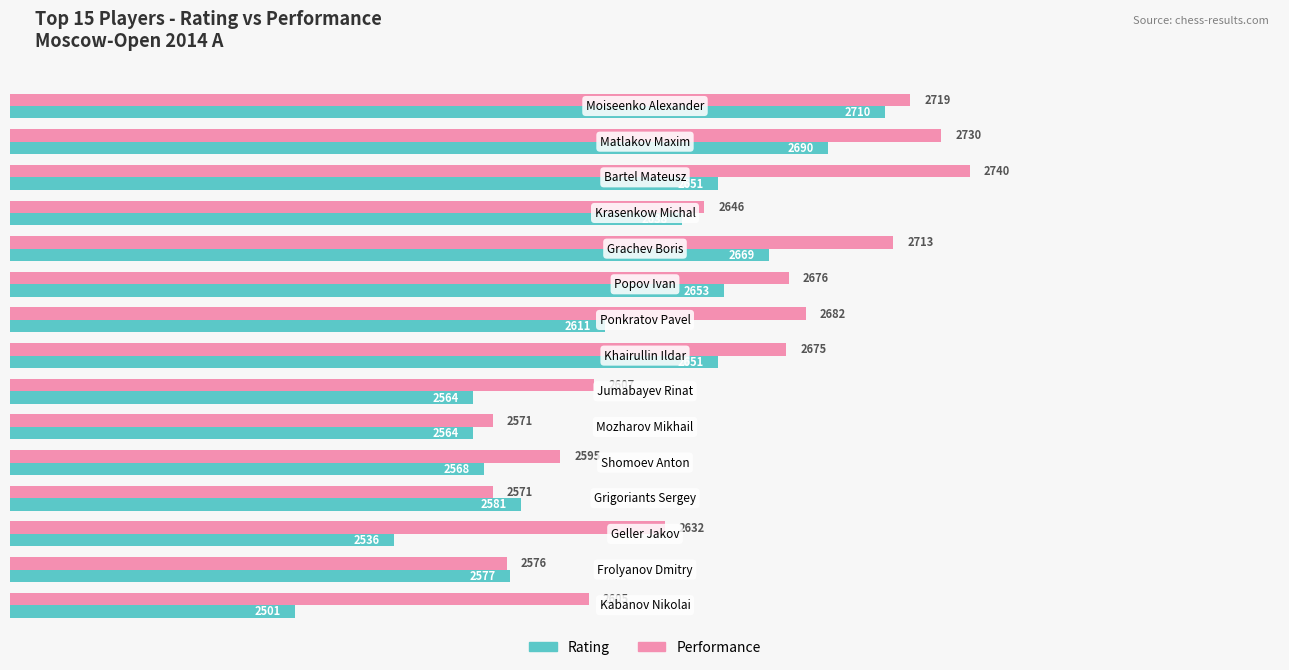

What is the sum of all Performance values?

39738